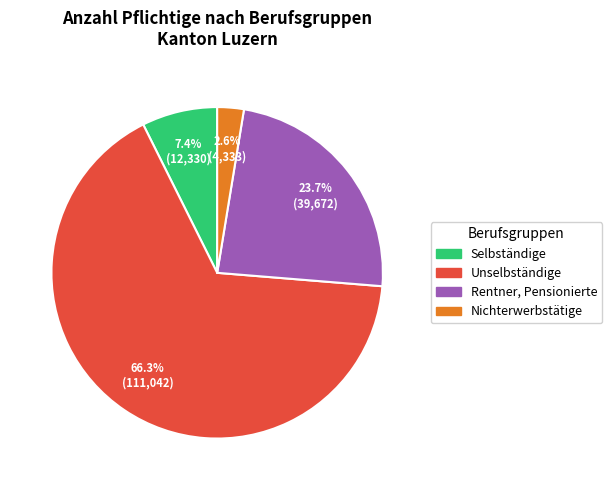

Which has a higher value, Unselbständige or Rentner, Pensionierte?

Unselbständige